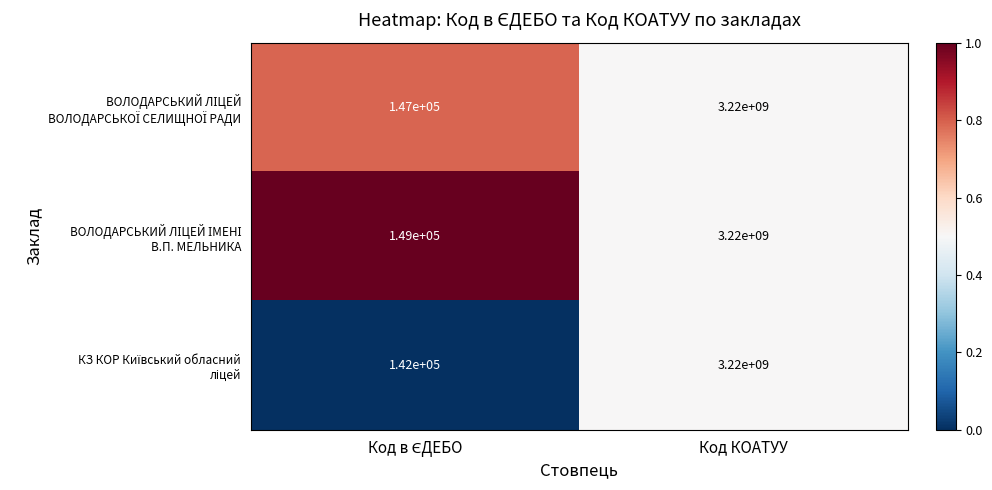

What is the total value across all series at Код КОАТУУ?

9660000000